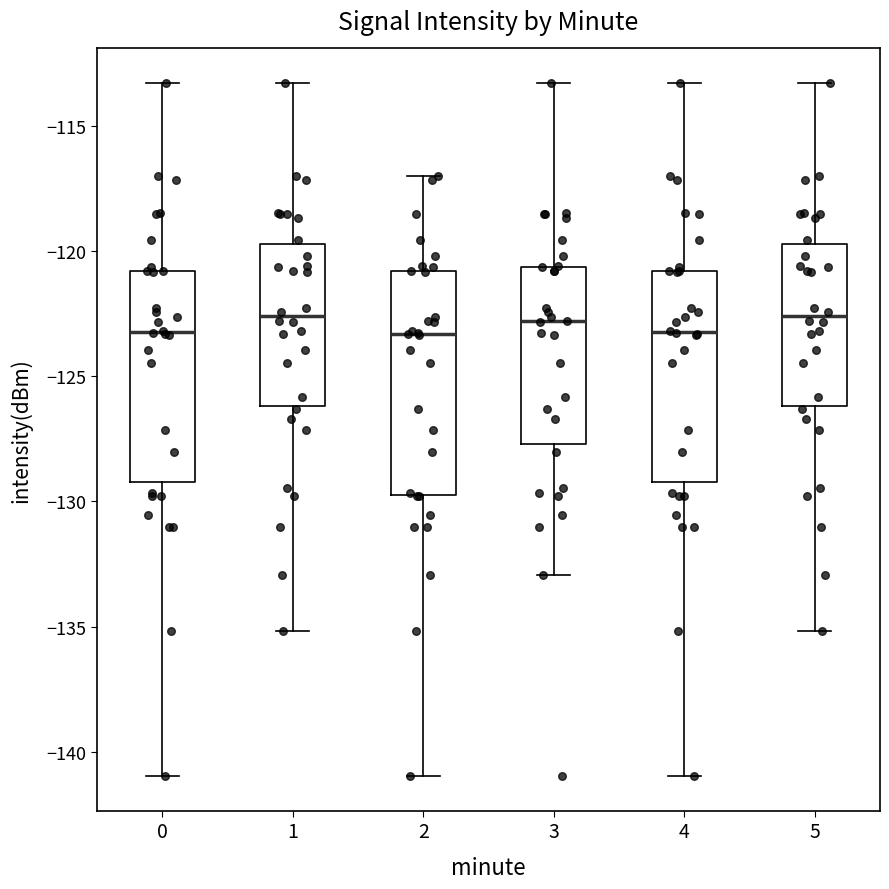

Where does the upper whisker of the box at x = 0 end on the y-axis? The values are not printed on the chart, so give them approximately, as read against the axis.

-113.5